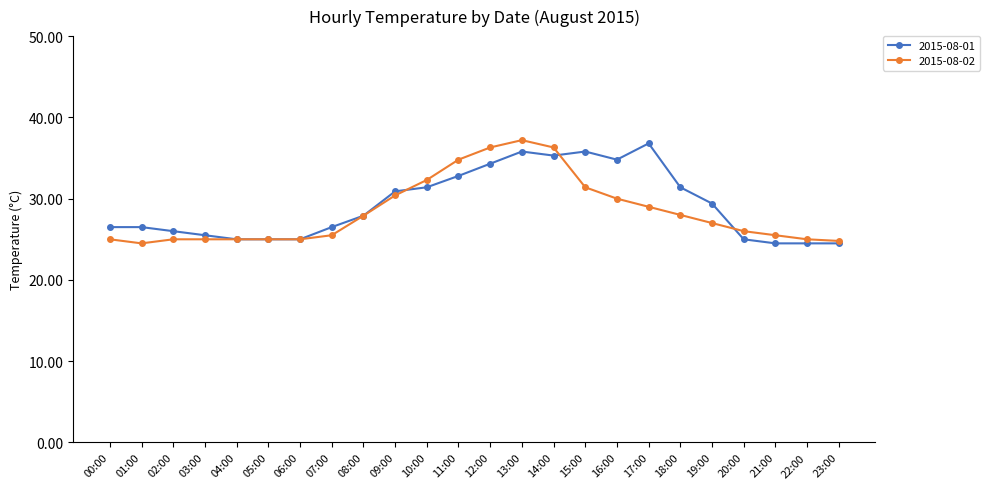

What is the smallest value displayed?

24.5